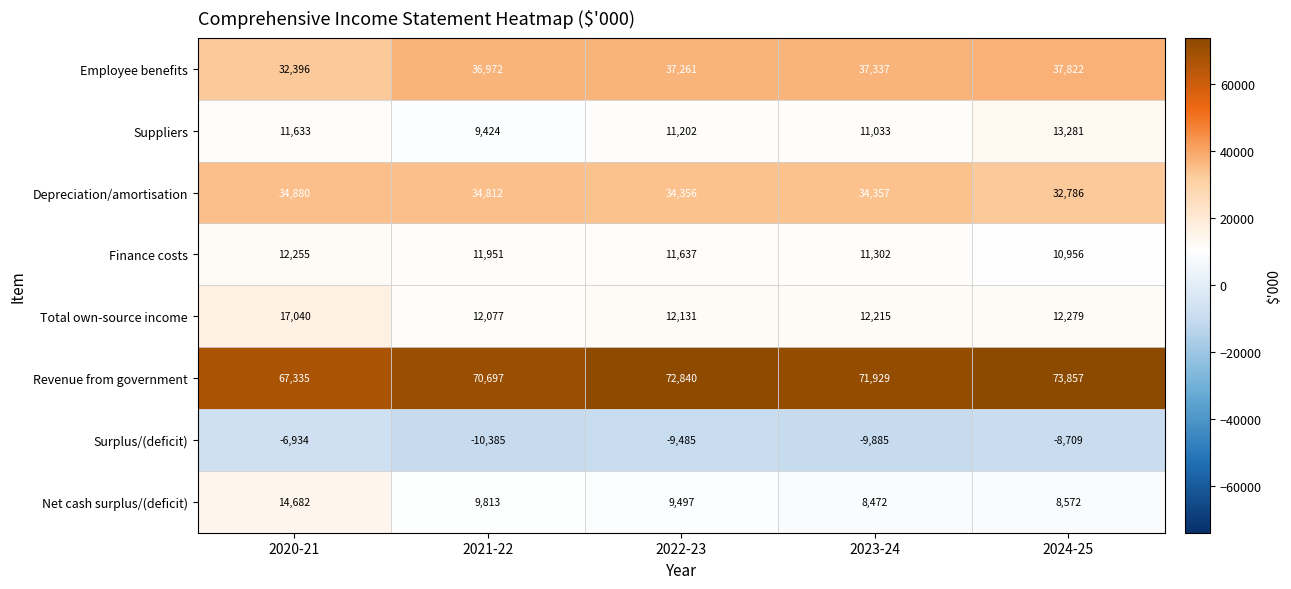

Which series has the largest range (max minus min)?

Revenue from government